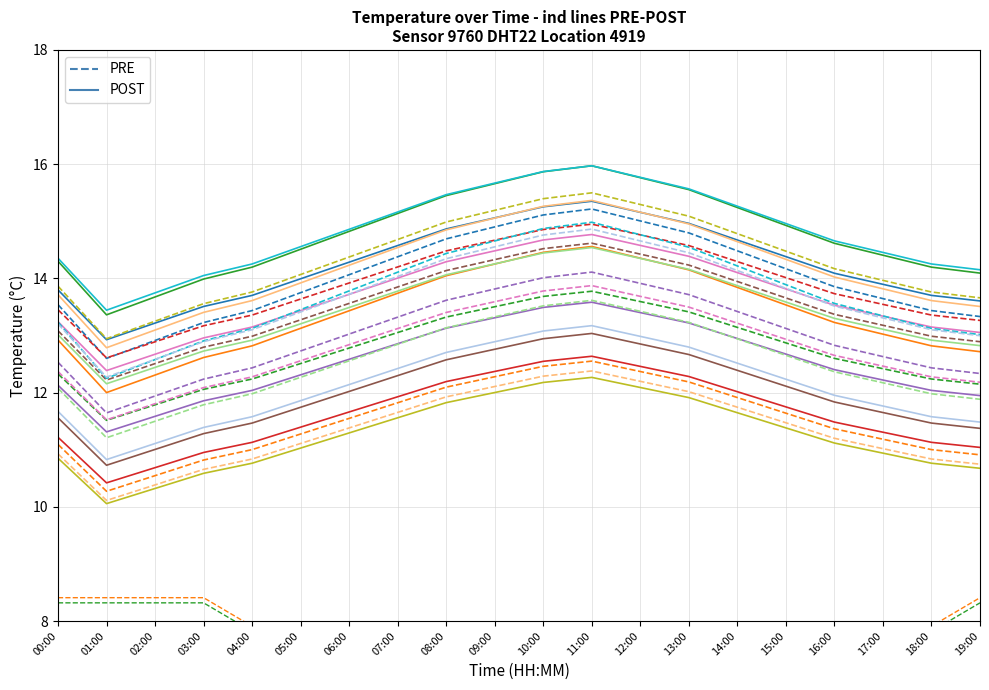

Reading right to left, what are all the values shown in this chart?

PRE: 13.3	13.4	13.6	13.9	14.2	14.5	14.8	15.0	15.2	15.1	14.9	14.7	14.4	14.1	13.8	13.4	13.2	12.9	12.6	13.5
POST: 13.6	13.7	13.9	14.1	14.4	14.7	15.0	15.2	15.4	15.3	15.1	14.9	14.6	14.3	14.0	13.7	13.5	13.2	12.9	13.8